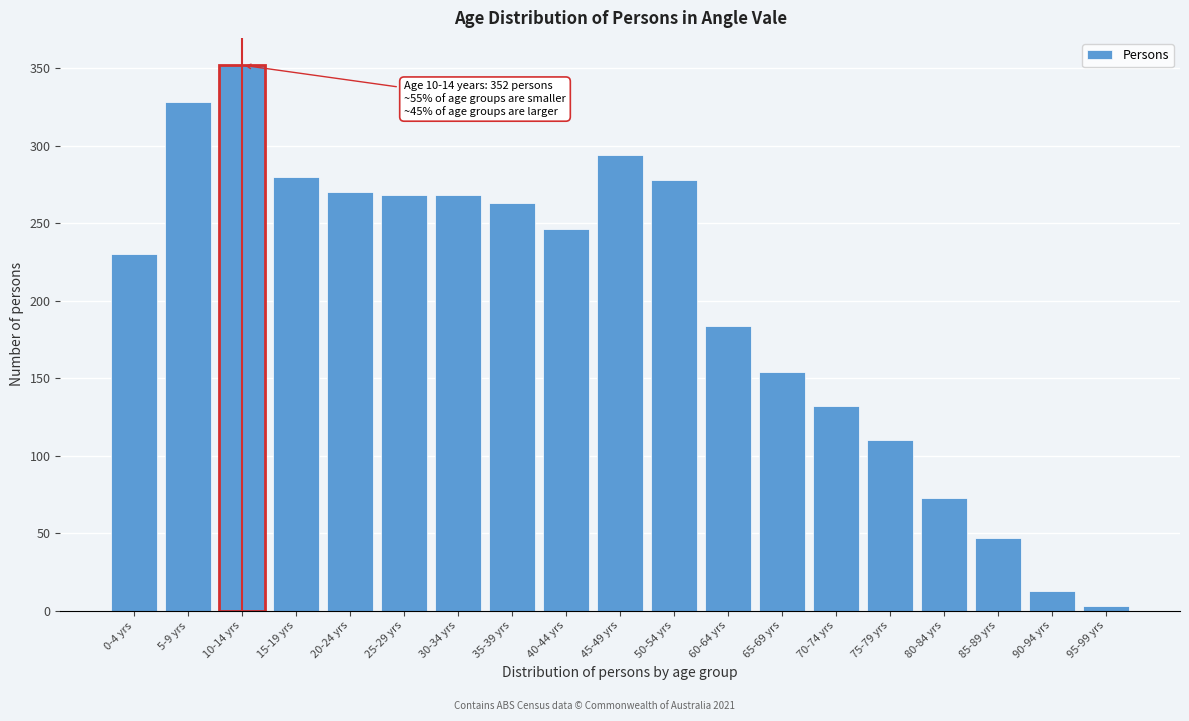

Reading left to right, list all the values displayed in this chart.

0-4 yrs=230	5-9 yrs=328	10-14 yrs=352	15-19 yrs=280	20-24 yrs=270	25-29 yrs=268	30-34 yrs=268	35-39 yrs=263	40-44 yrs=246	45-49 yrs=294	50-54 yrs=278	60-64 yrs=184	65-69 yrs=154	70-74 yrs=132	75-79 yrs=110	80-84 yrs=73	85-89 yrs=47	90-94 yrs=13	95-99 yrs=3